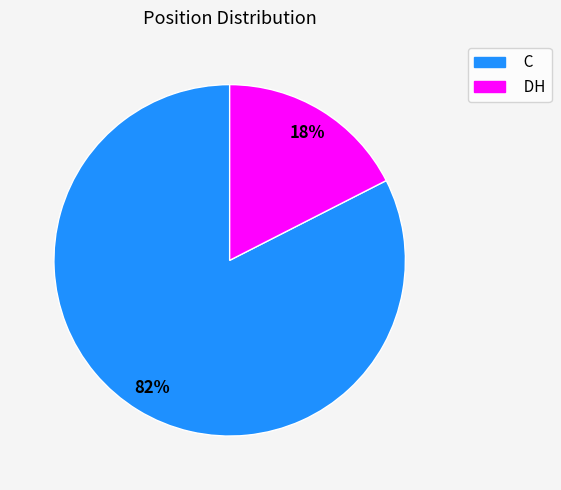

Does C account for over 50% of the chart?

Yes